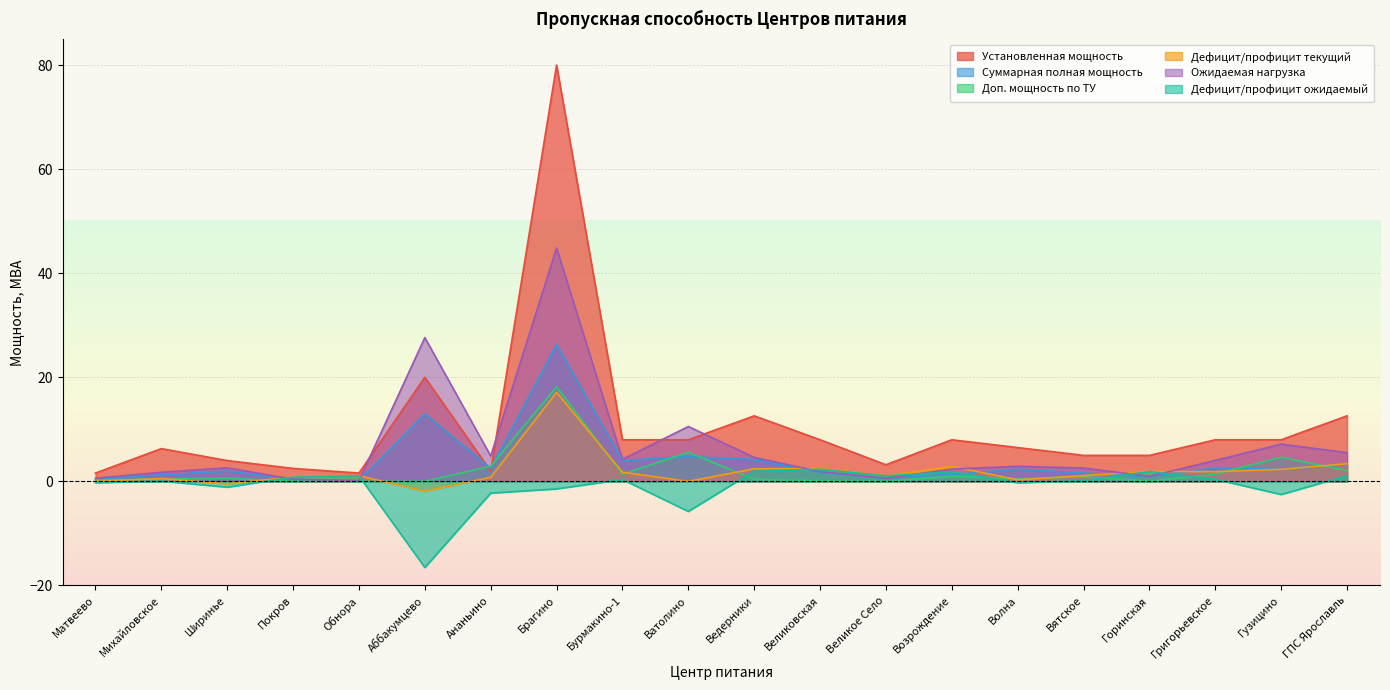

True or false: Дефицит/профицит ожидаемый and Ожидаемая нагрузка intersect in this chart.

True